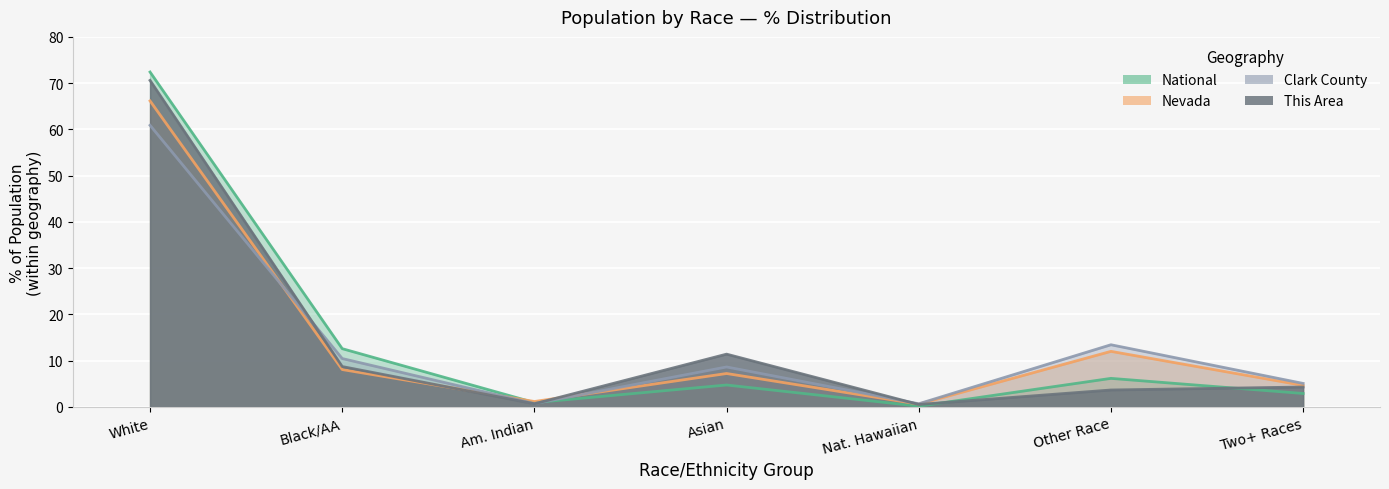

How many series are shown in this chart?

4